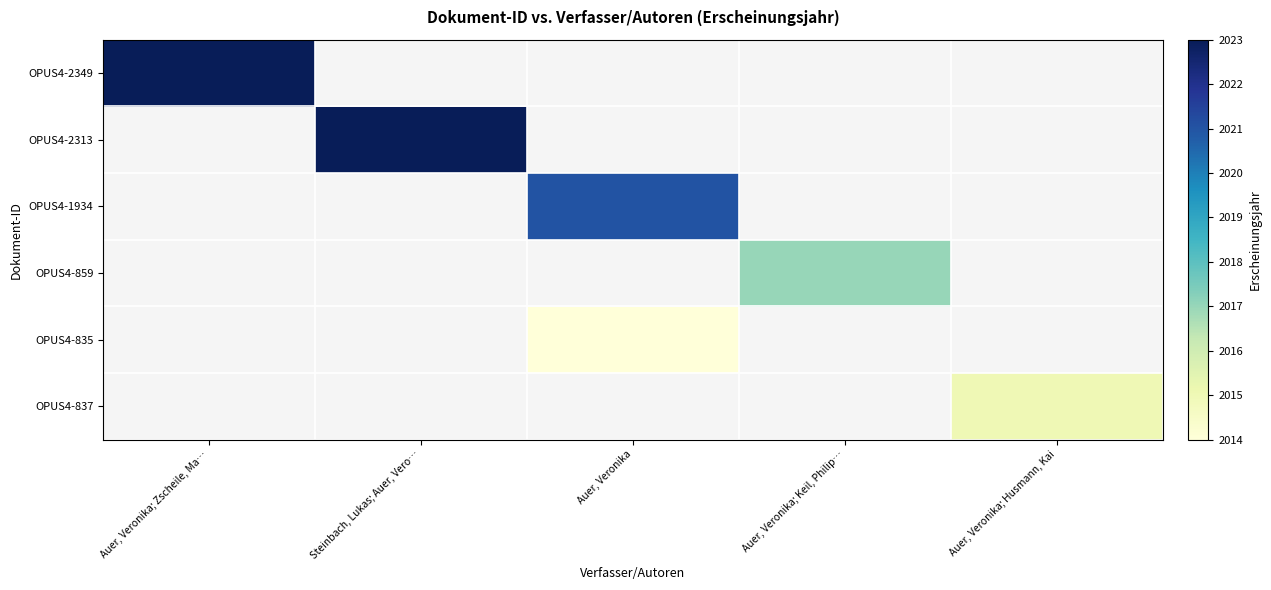

List the series in order of their peak value, highest first.

OPUS4-2349, OPUS4-2313, OPUS4-1934, OPUS4-859, OPUS4-835, OPUS4-837